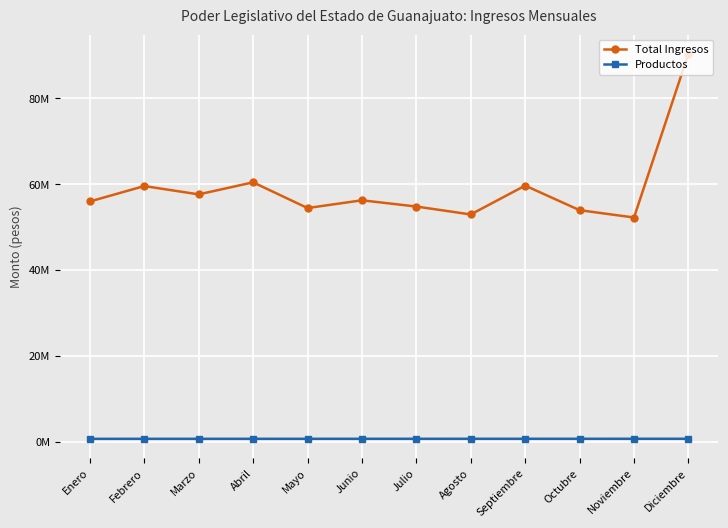

Reading left to right, extract all data points from this chart.

Total Ingresos: 55985180.7	59578335.7	57638628.9	60446621.7	54452697.0	56258335.0	54804686.0	52959315.0	59684349.0	53954517.0	52246984.0	90401330.1
Productos: 665750.0	667067.0	668384.0	669700.0	671017.0	672334.0	673650.0	674967.0	676284.0	677600.0	678917.0	680234.0